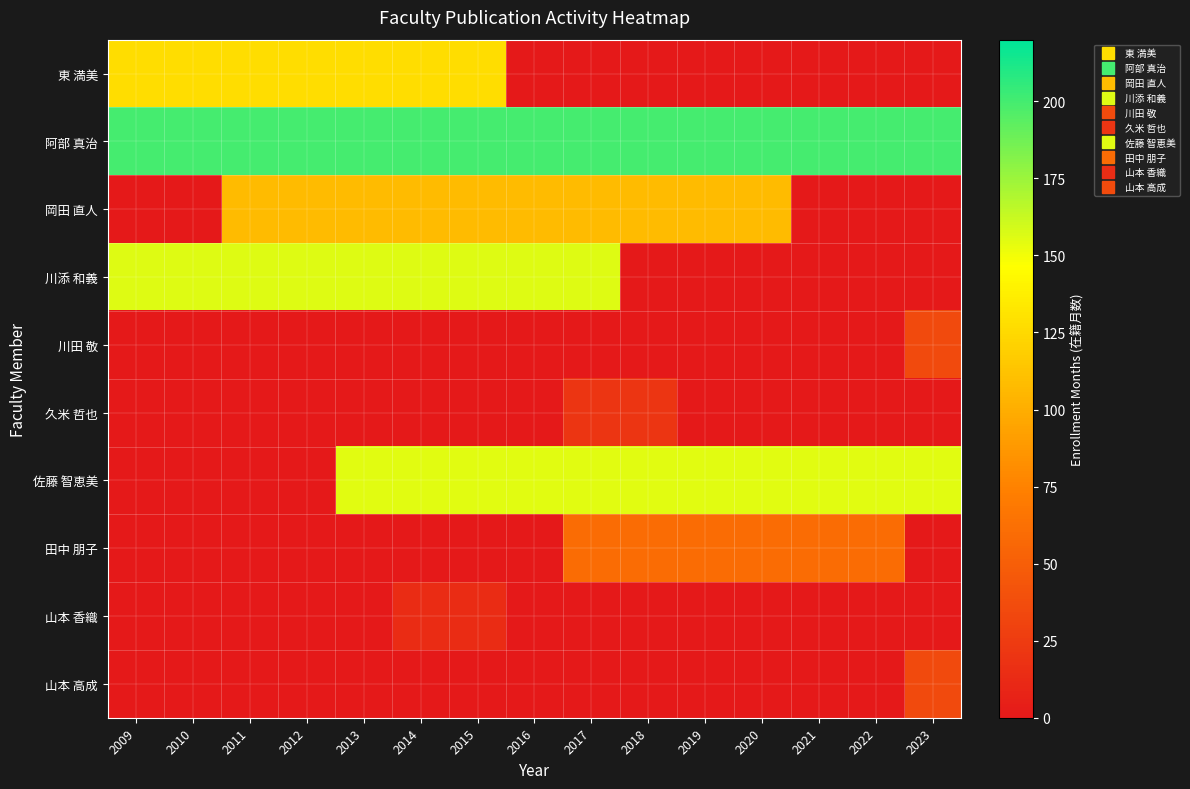

At how many categories does at least one series exceed 6?

15